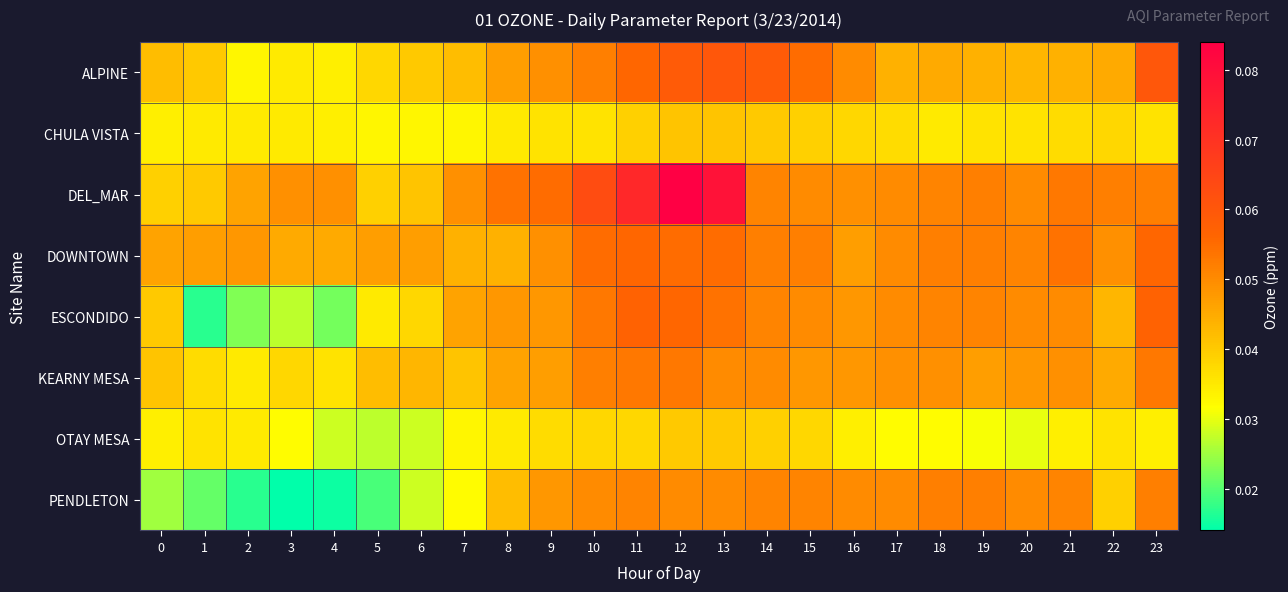

Rank the series by their maximum value, from highest to lowest.

DEL_MAR, ALPINE, ESCONDIDO, DOWNTOWN, KEARNY MESA, PENDLETON, CHULA VISTA, OTAY MESA